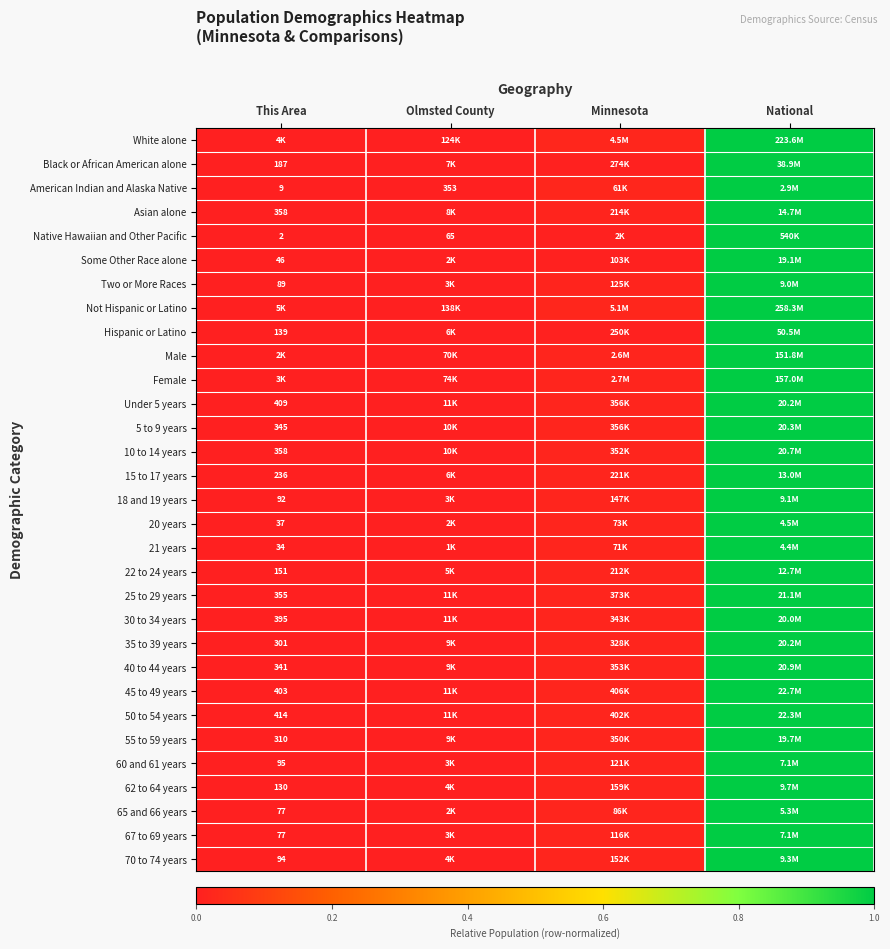

The 22 to 24 years series shows 0.4 at National. True or false?

False